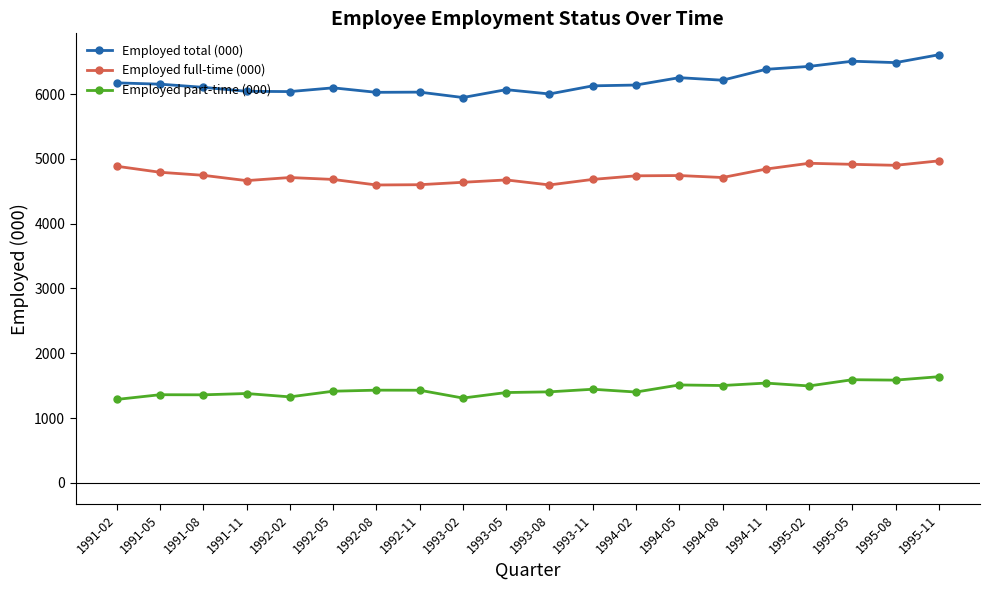

Is the value of Employed total (000) at 1992-05 greater than the value of Employed full-time (000) at 1992-11?

Yes